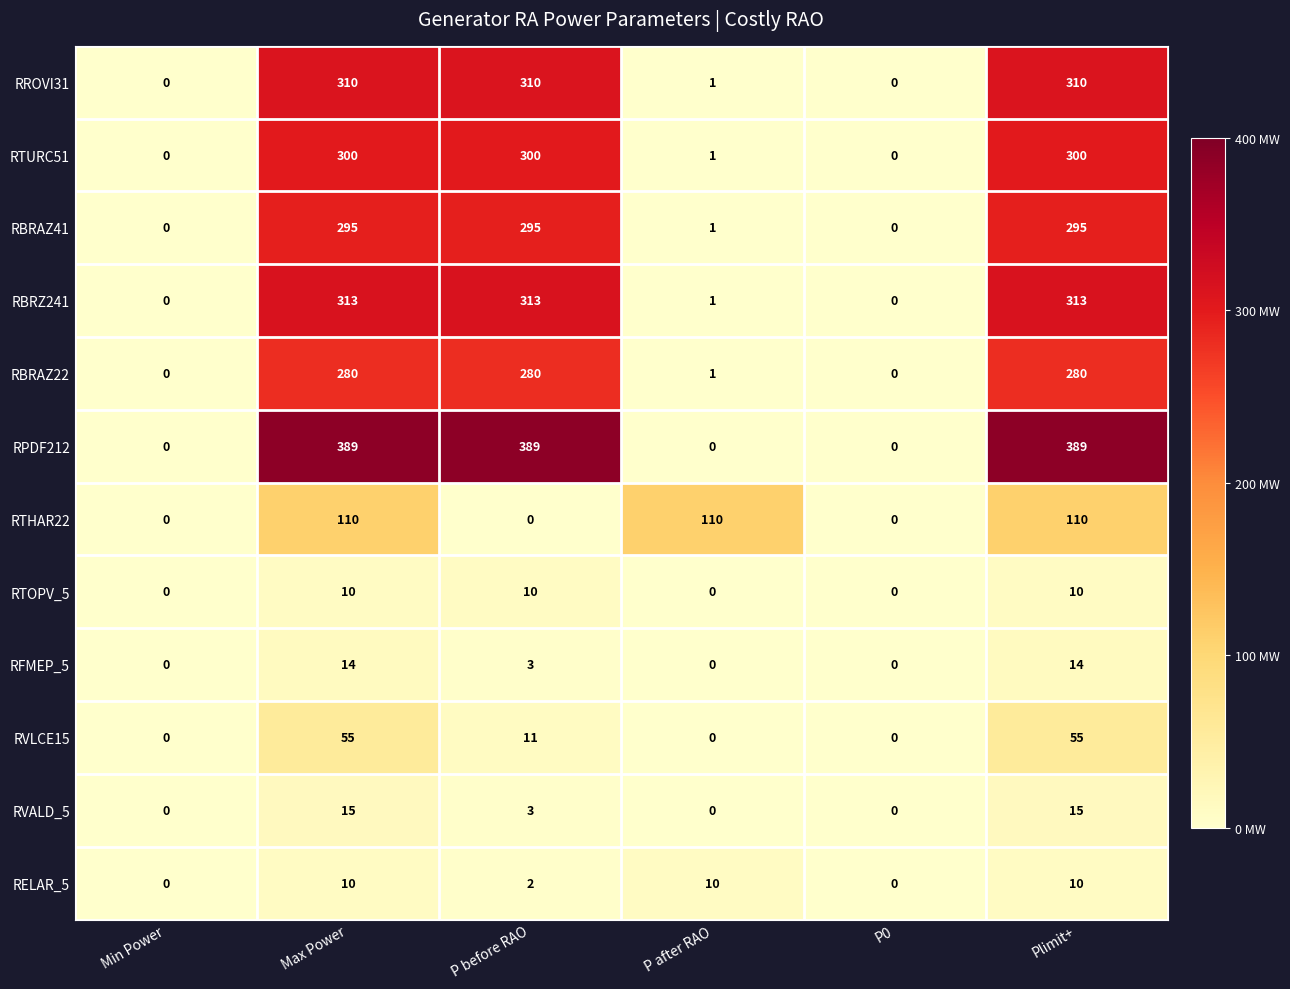

What is the maximum value for RVLCE15?

55